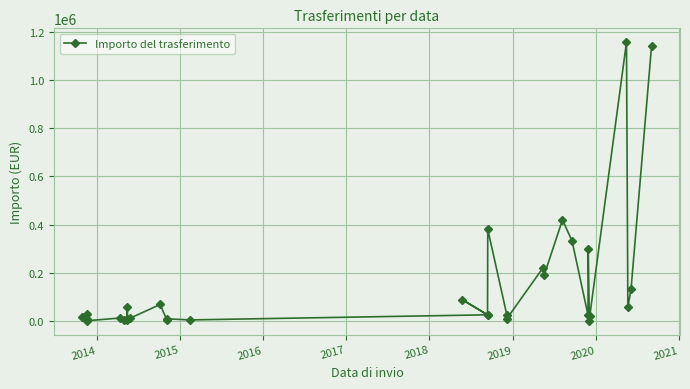

What is the difference between the values at 2020 and 2019?

3789.4